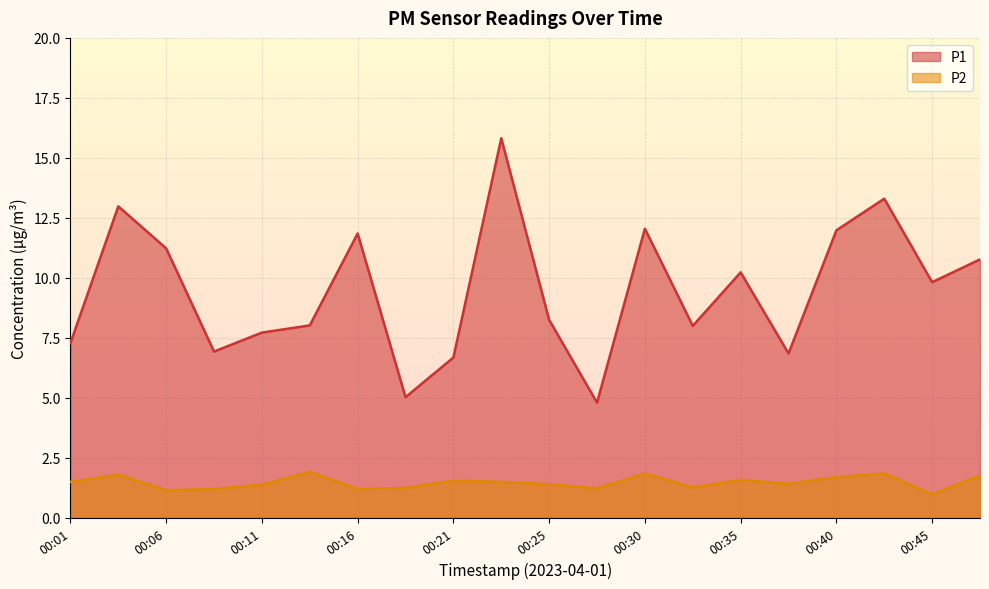

List the series in order of their overall mean, lowest first.

P2, P1